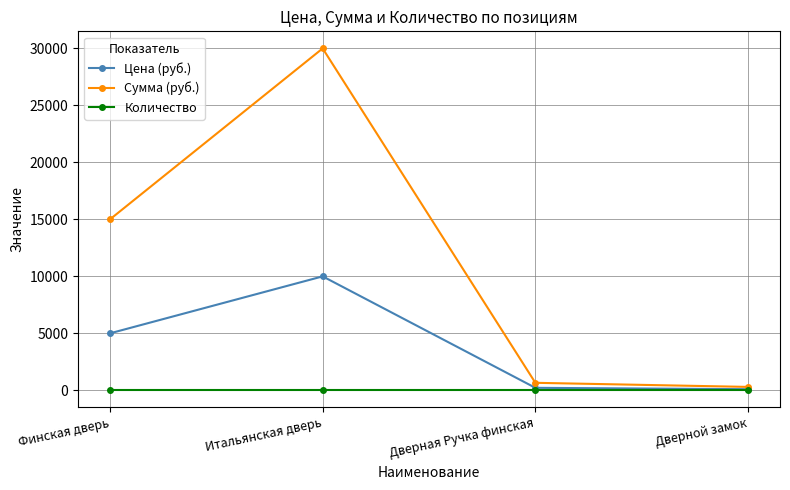

True or false: Сумма (руб.) has more than 2 points higher than both neighbors.

False